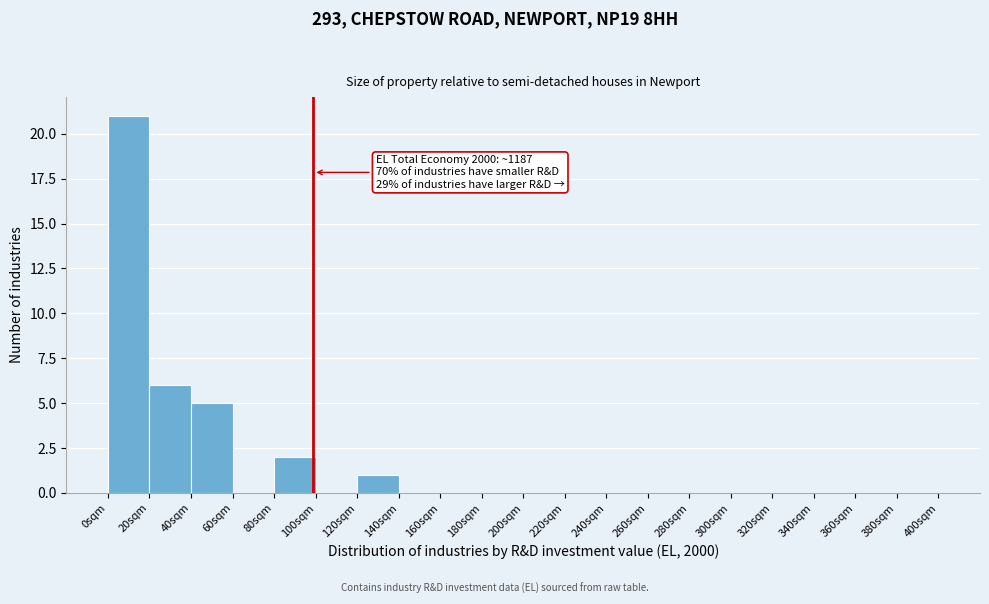

Over which range of the x-axis is the bar tallest?

0 to 20